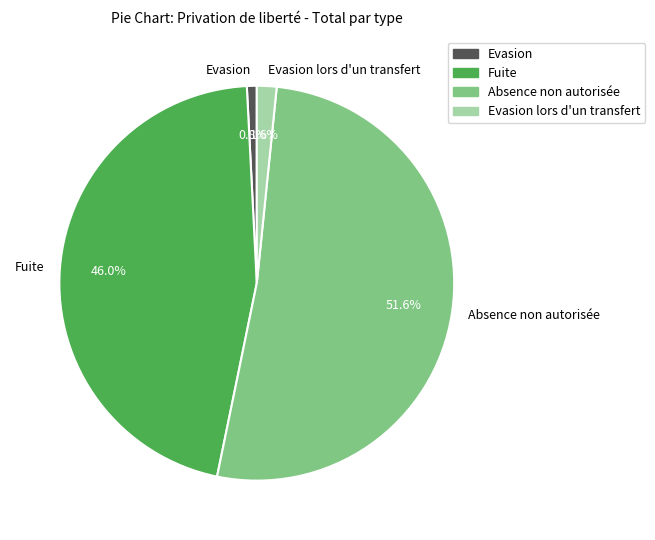

The Evasion lors d'un transfert slice represents 8% of the pie. True or false?

False